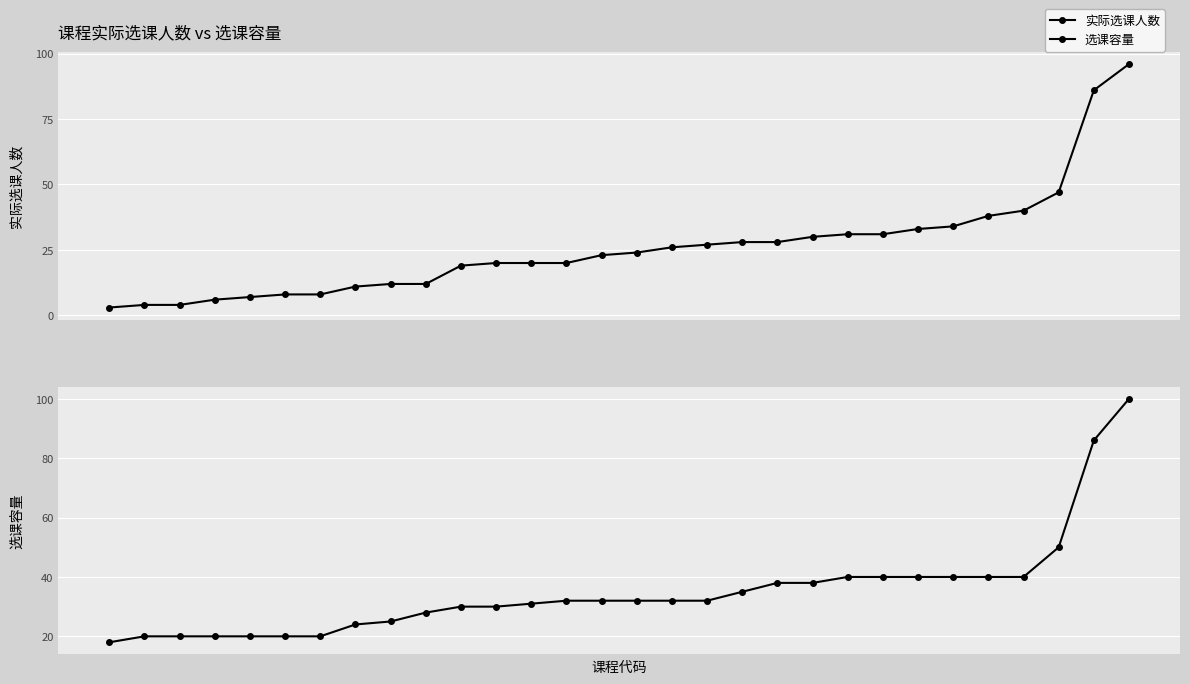

Count the number of data series in this chart.

2